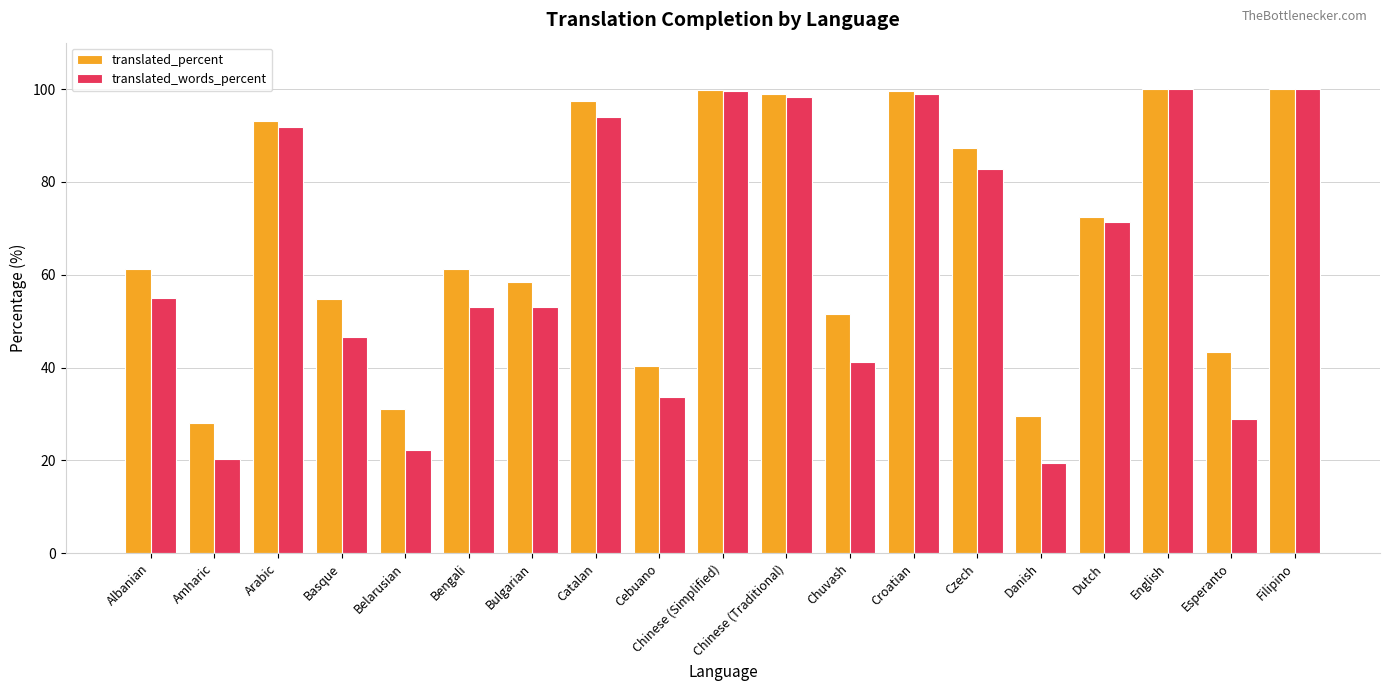

Is the value of translated_words_percent at Croatian greater than the value of translated_percent at Bengali?

Yes